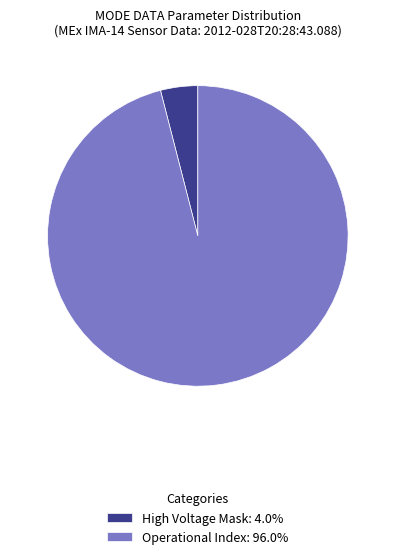

Is there a majority slice in this chart?

Yes